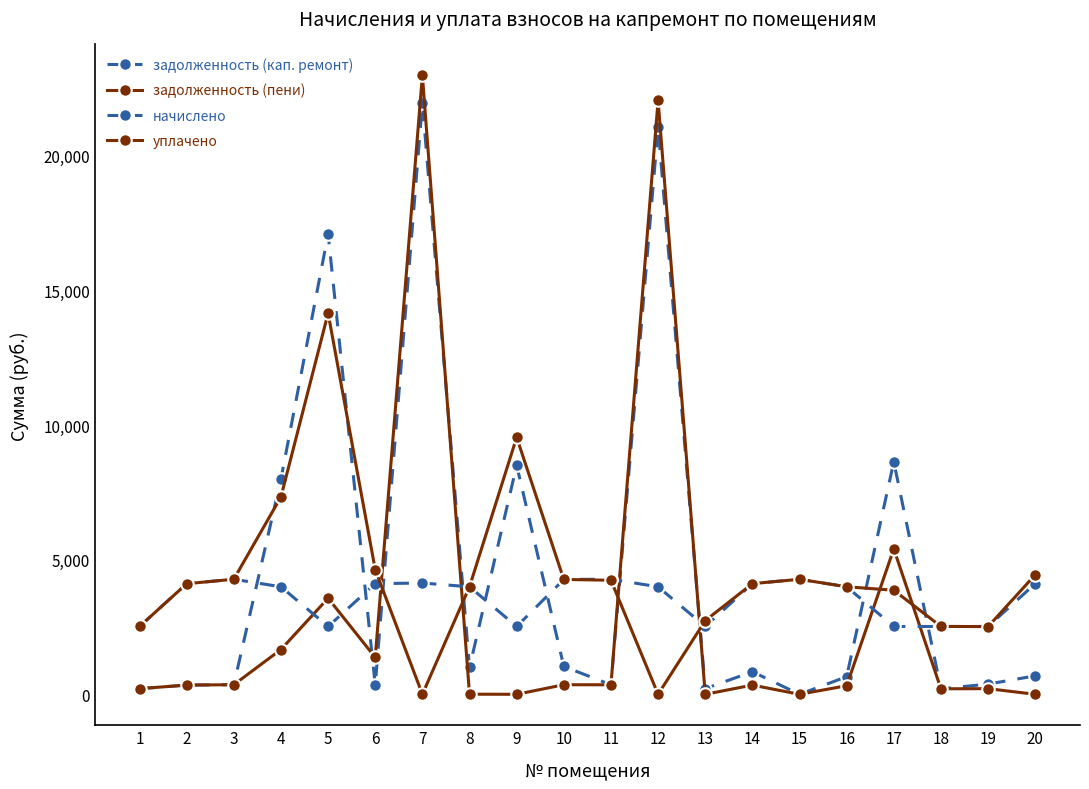

Reading right to left, what are all the values shown in this chart?

задолженность (кап. ремонт): 20=685.1	19=379.9	18=204.4	17=8636.9	16=654.2	15=0.0	14=838.8	13=209.9	12=21060.4	11=353.6	10=1034.4	9=8505.6	8=998.4	7=21957.1	6=342.6	5=17099.0	4=7999.5	3=356.2	2=342.6	1=209.9
задолженность (пени): 20=0.0	19=209.9	18=204.4	17=5401.5	16=319.6	15=0.0	14=342.6	13=0.0	12=22058.8	11=353.6	10=355.6	9=0.0	8=4.2	7=22990.6	6=1370.2	5=3569.2	4=1664.0	3=356.2	2=342.6	1=209.9
начислено: 20=4110.6	19=2519.4	18=2519.4	17=2519.4	16=3993.6	15=4274.4	14=4110.6	13=2519.4	12=3993.6	11=4274.4	10=4266.6	9=2519.4	8=3993.6	7=4134.0	6=4110.6	5=2519.4	4=3993.6	3=4274.4	2=4110.6	1=2519.4
уплачено: 20=4440.3	19=2515.5	18=2521.2	17=3865.2	16=3995.4	15=4272.4	14=4110.6	13=2736.8	12=0.0	11=4236.3	10=4266.6	9=9545.4	8=3997.8	7=0.0	6=4627.8	5=14159.6	4=7333.9	3=4274.4	2=4108.2	1=2519.4